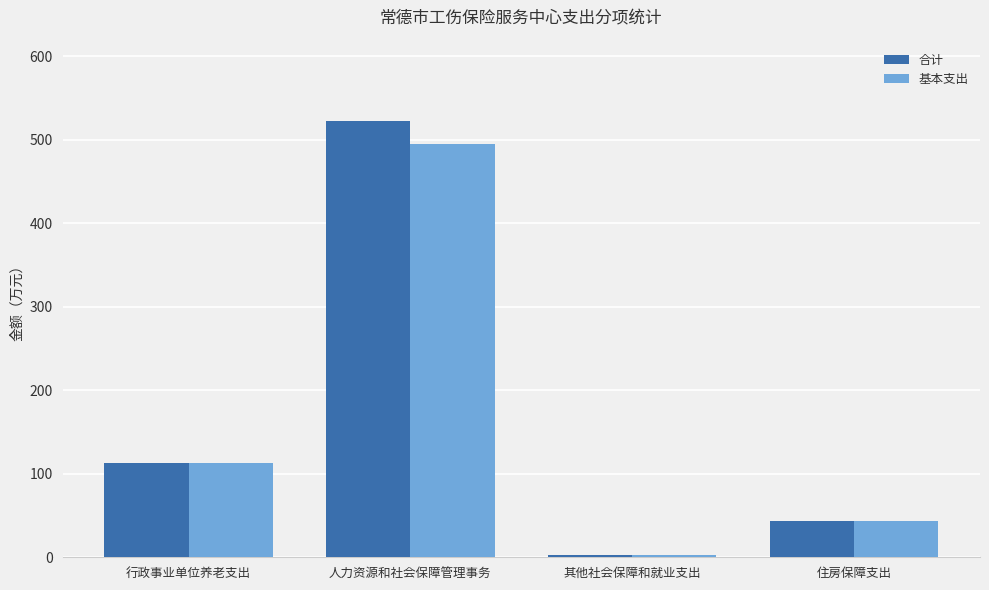

How many data points in 合计 are less than 113?

2